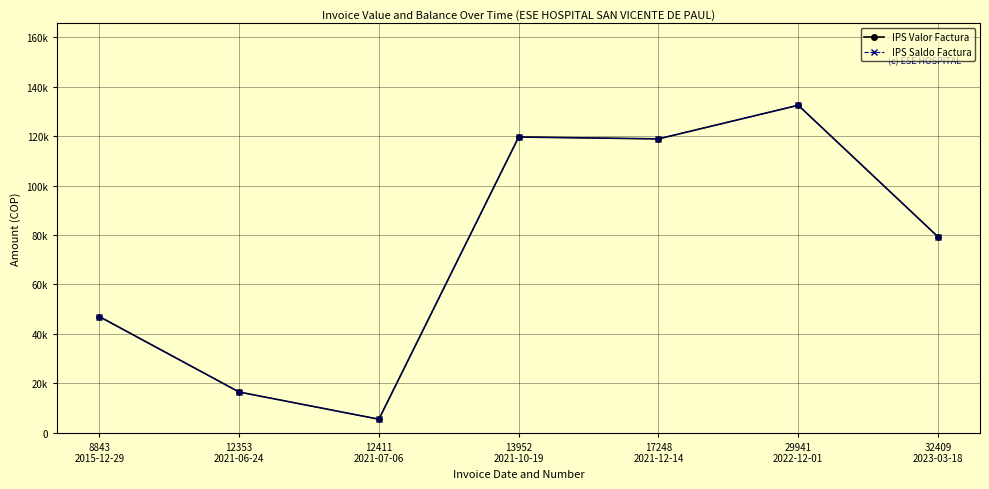

Which series has the largest total across all categories?

IPS Valor Factura